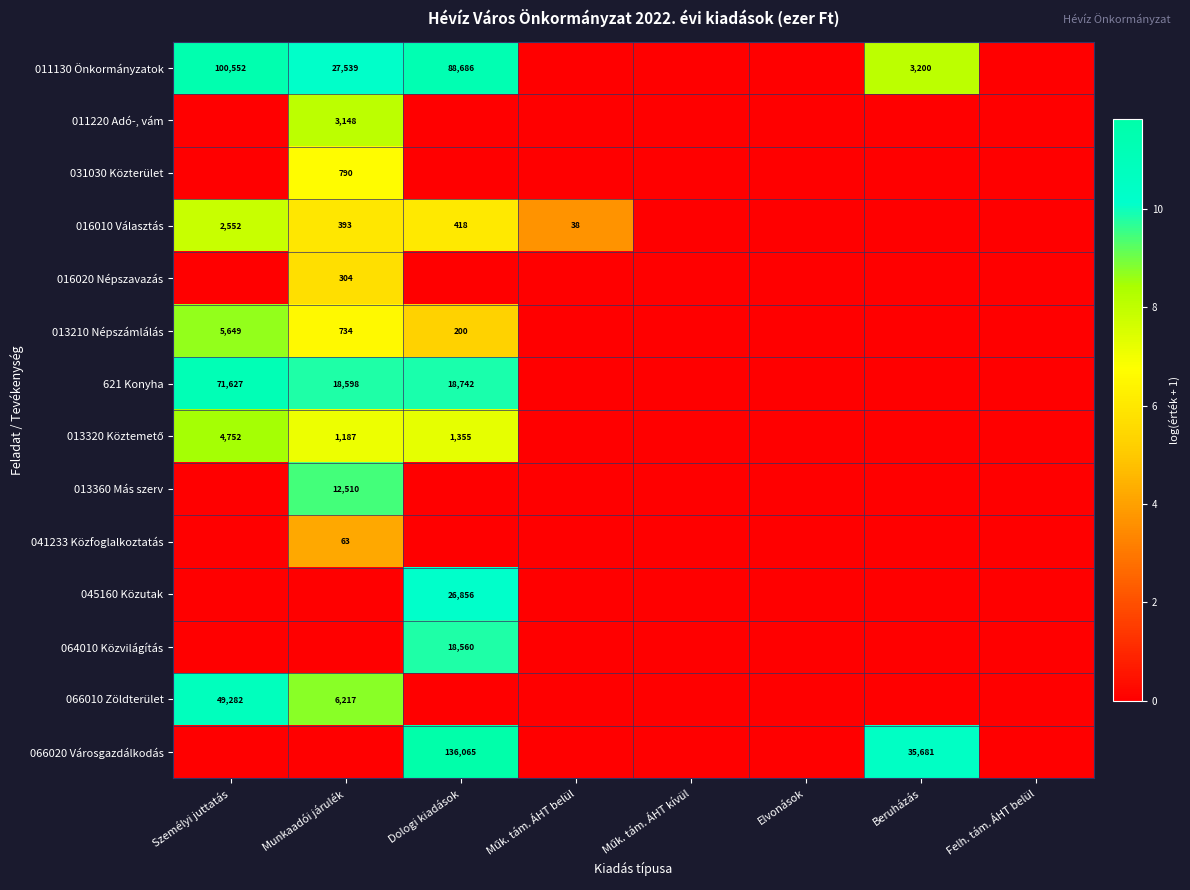

True or false: 621 Konyha has a value of 18598 at Munkaadói járulék.

True